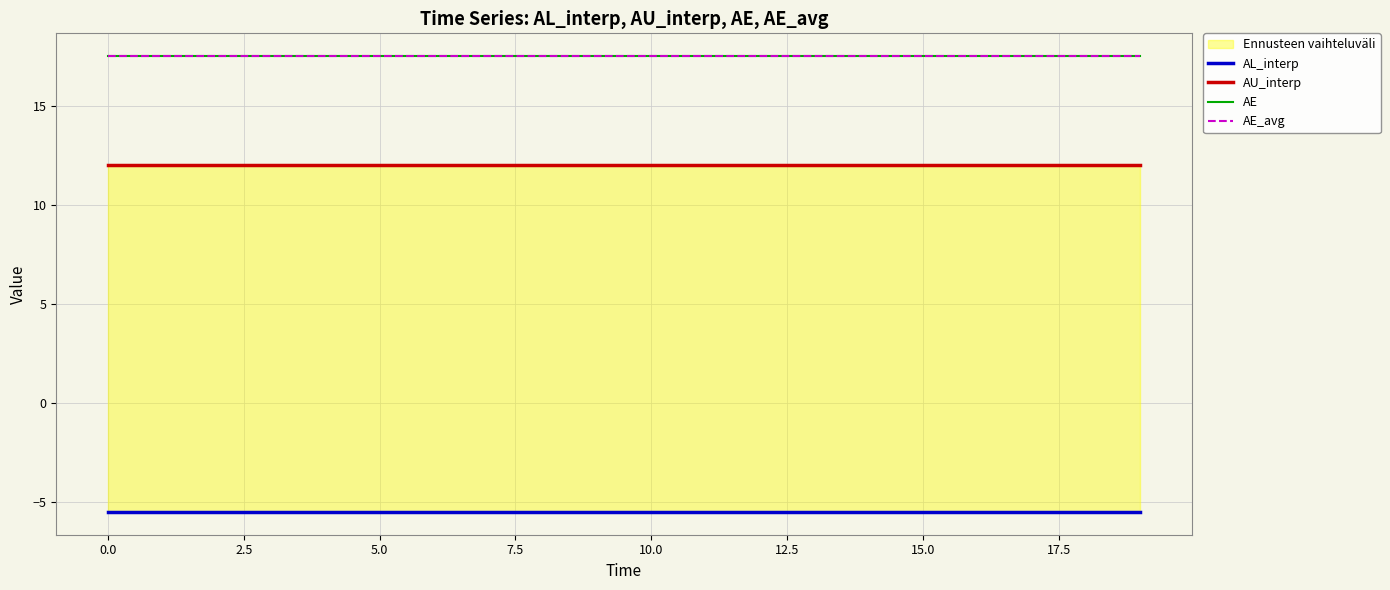

Is the value of AL_interp at 17 greater than the value of AU_interp at 16?

No